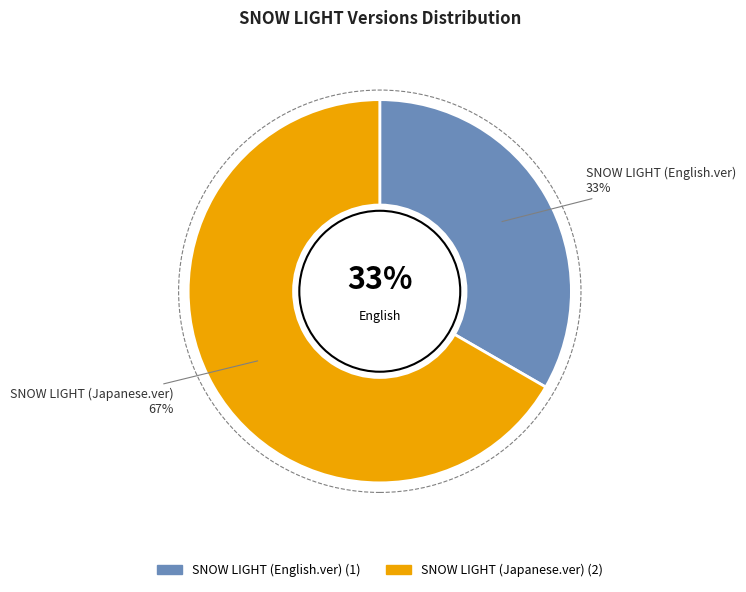

Rank the categories by value from highest to lowest.

SNOW LIGHT (Japanese.ver), SNOW LIGHT (English.ver)